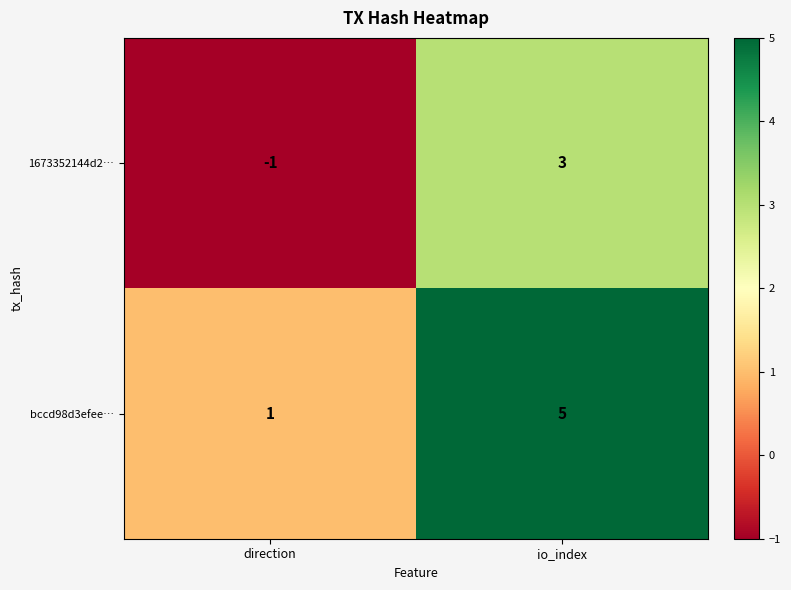

Reading left to right, extract all data points from this chart.

1673352144d2…: direction=-1	io_index=3
bccd98d3efee…: direction=1	io_index=5